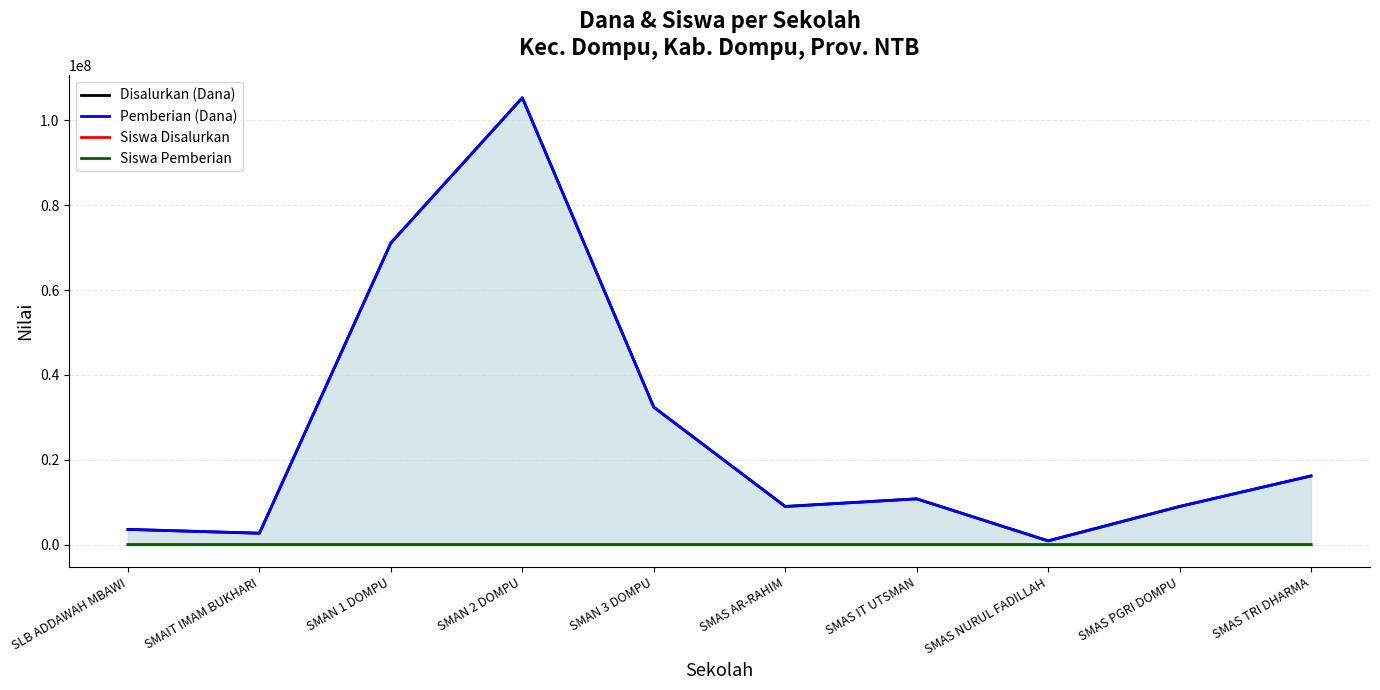

True or false: Siswa Disalurkan and Disalurkan (Dana) cross at least once.

False